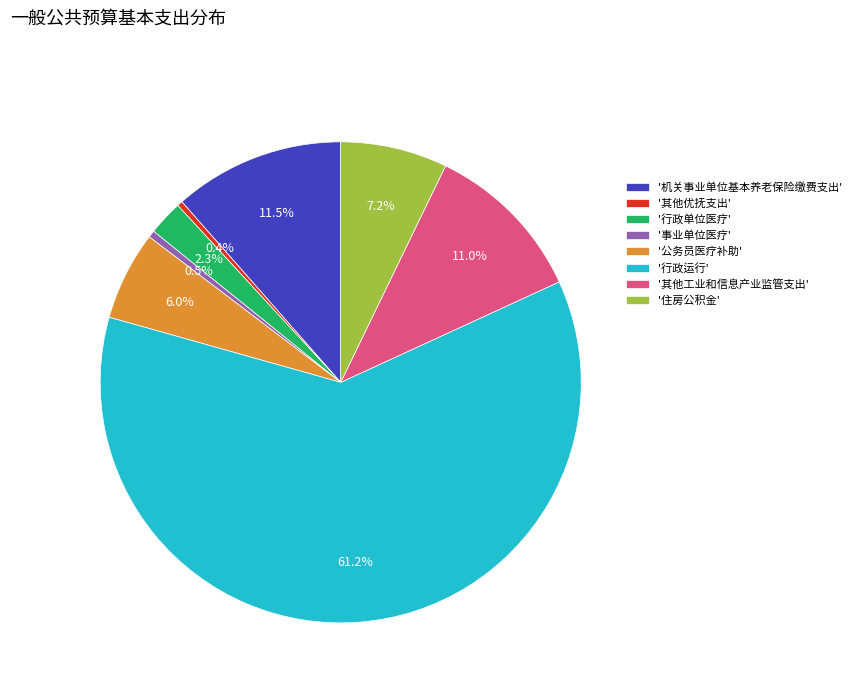

What is the ratio of the value at '公务员医疗补助' to the value at '住房公积金'?

0.8